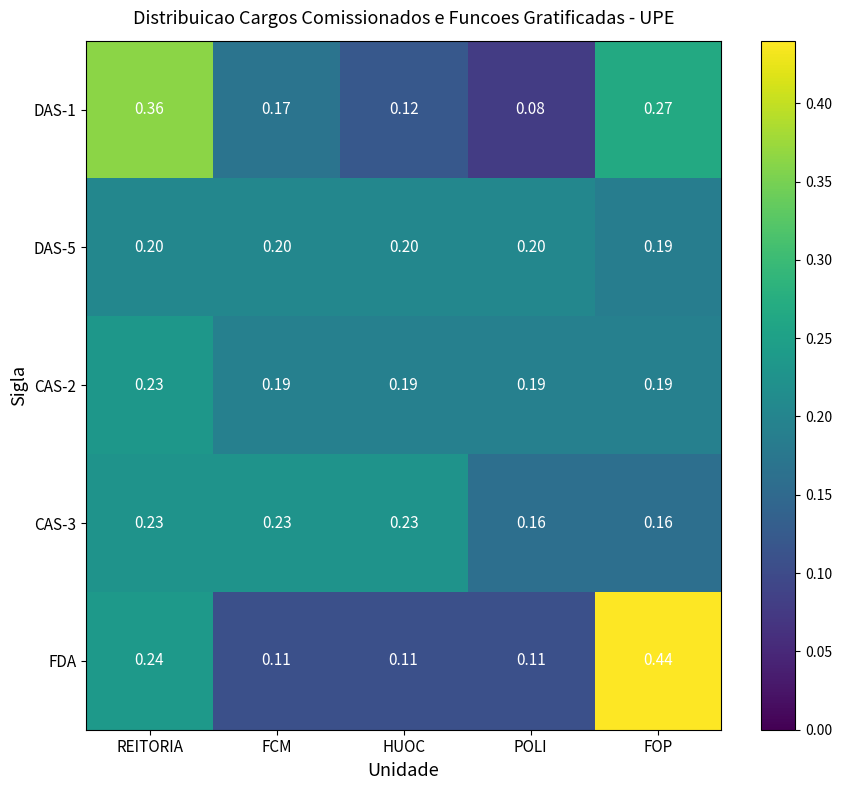

At which category is the sum across all series the highest?

REITORIA